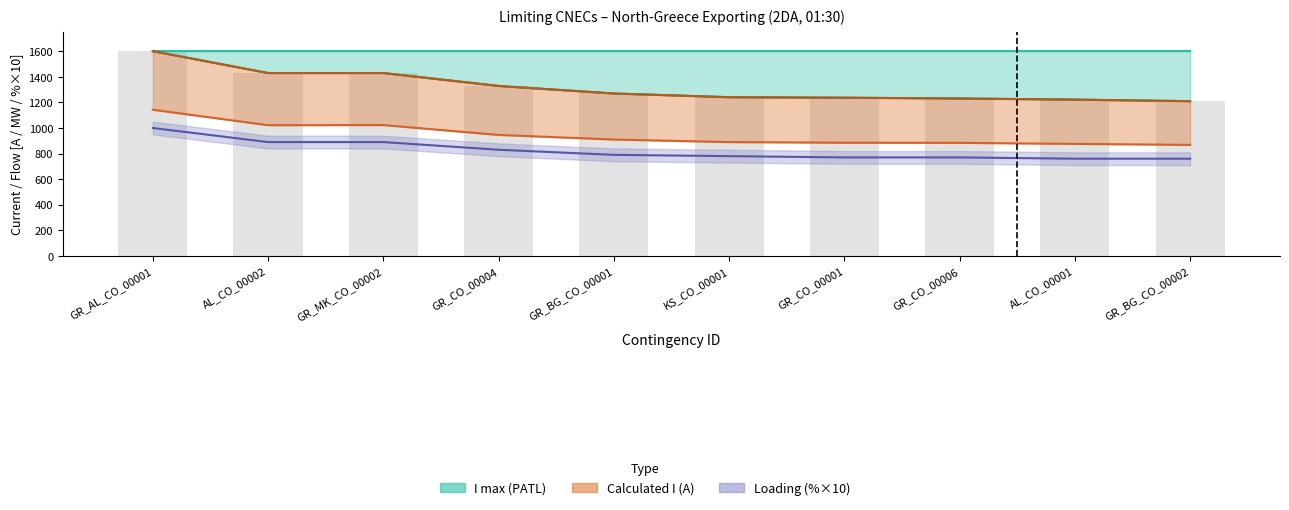

Which category has the lowest value across all series?

AL_CO_00001